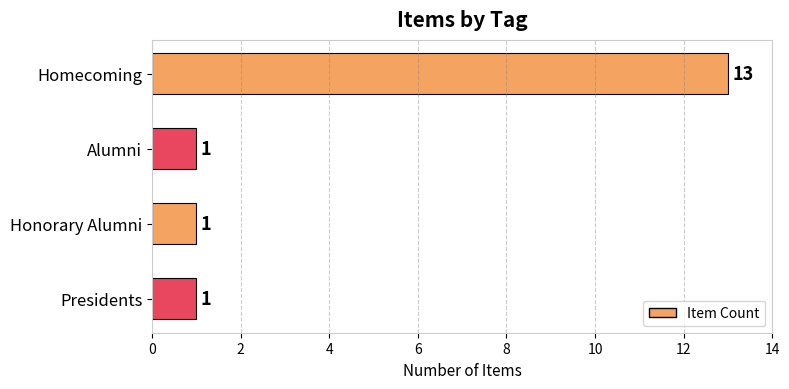

Approximately how many times larger is the value at Homecoming compared to Honorary Alumni?

13.0